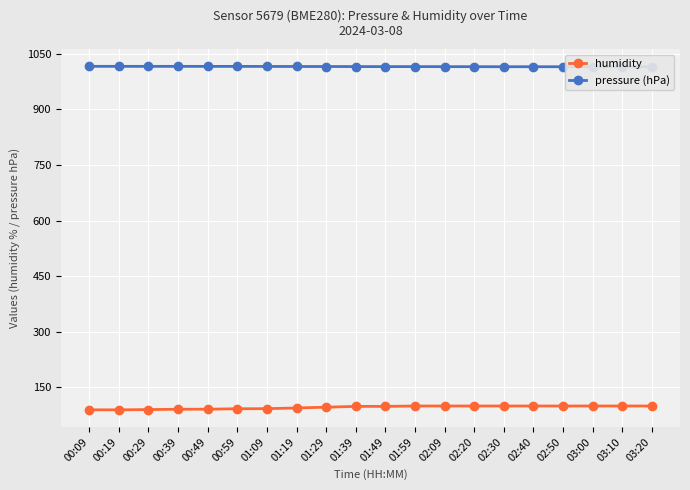

At which label is humidity closest to 94?

01:19